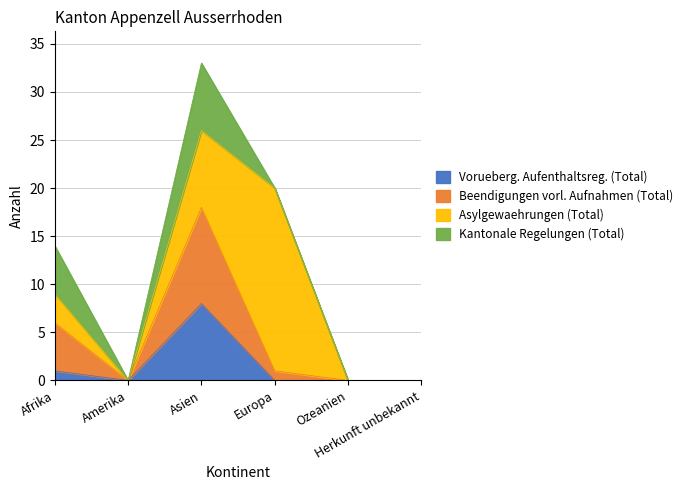

The Vorueberg. Aufenthaltsreg. (Total) series shows 0 at Herkunft unbekannt. True or false?

True